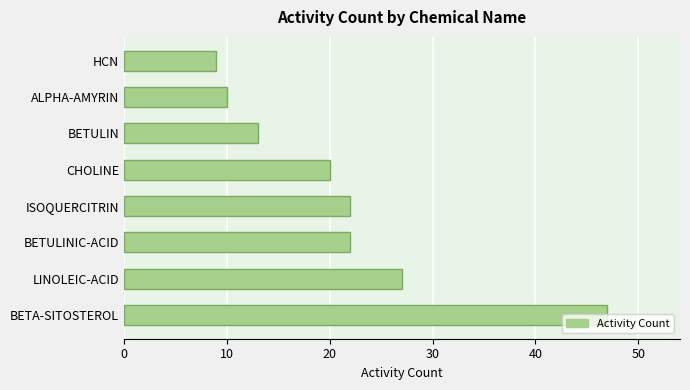

Does the chart contain stacked bars?

No